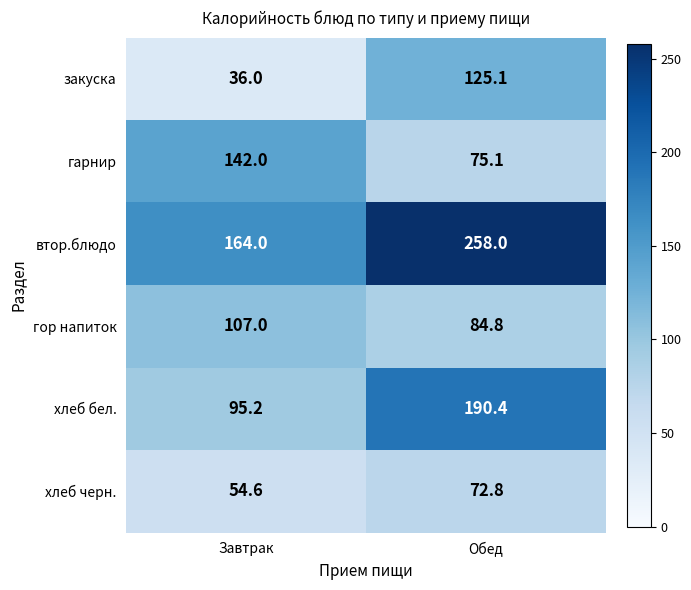

True or false: втор.блюдо has a value of 56.8 at Завтрак.

False